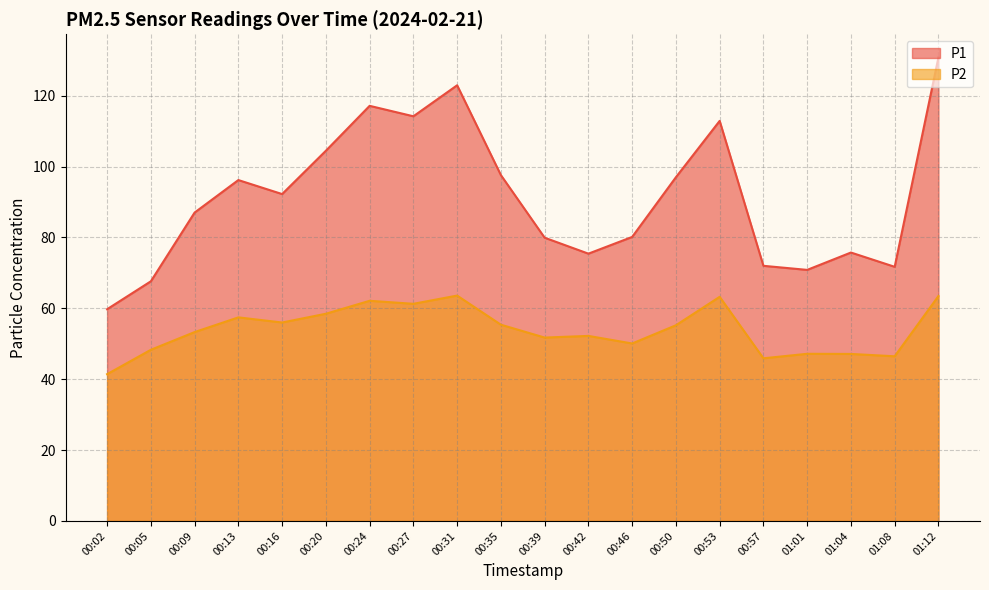

How many lines are shown in the chart?

2